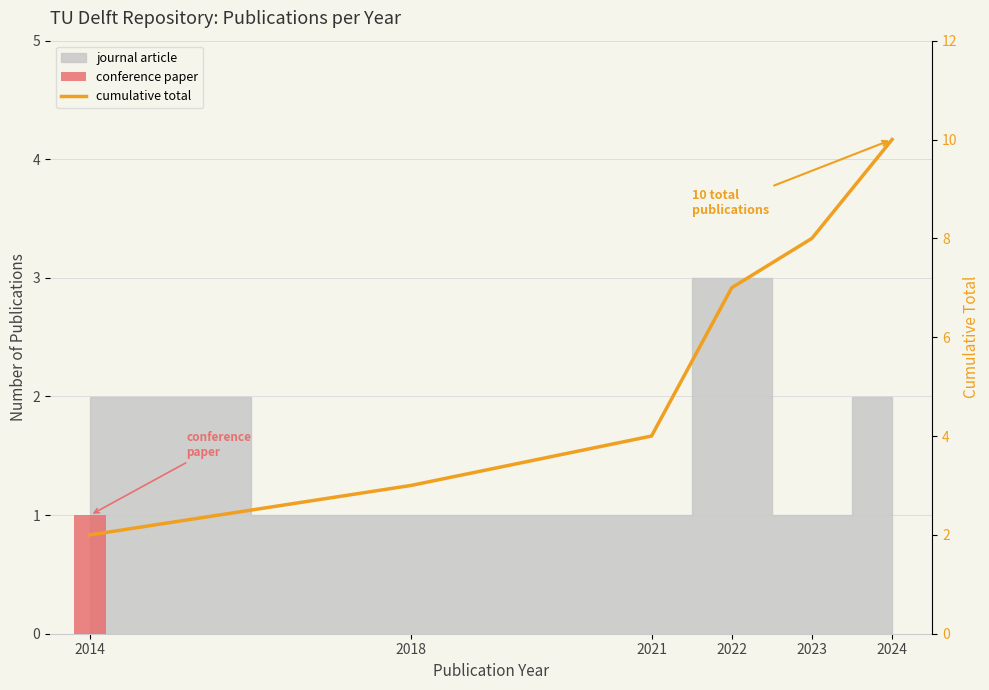

Which label corresponds to the largest value in the chart?

2024